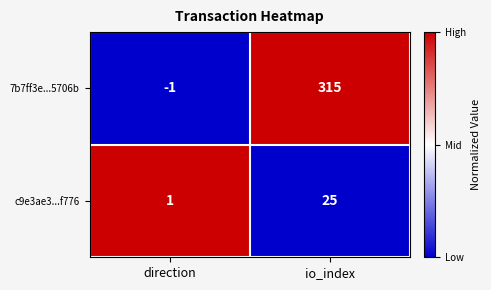

What is the total value across all series at io_index?

340